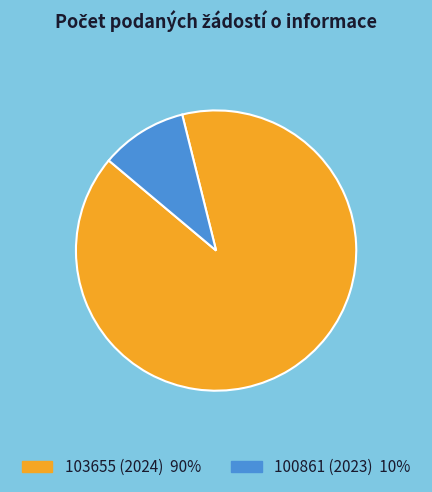

Which category accounts for the majority?

103655 (2024)